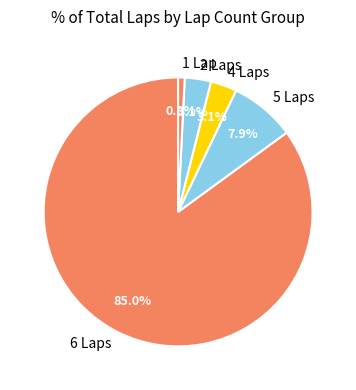

Which category accounts for the majority?

6 Laps